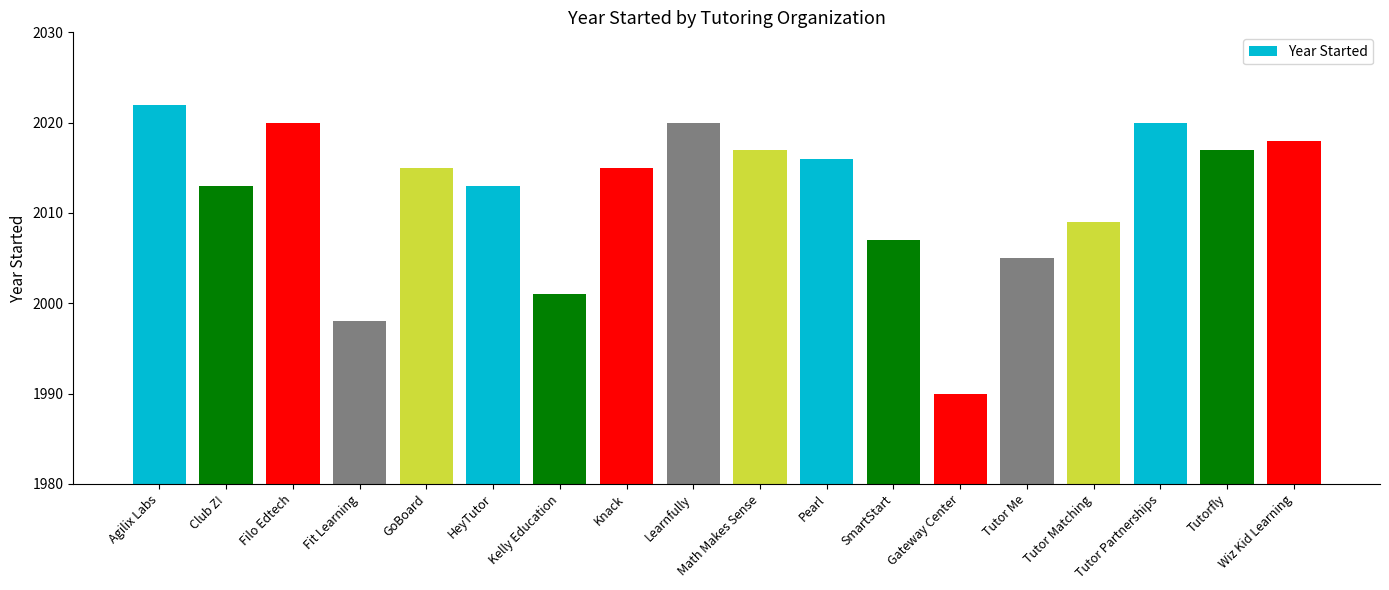

What is the sum of all values?

36216